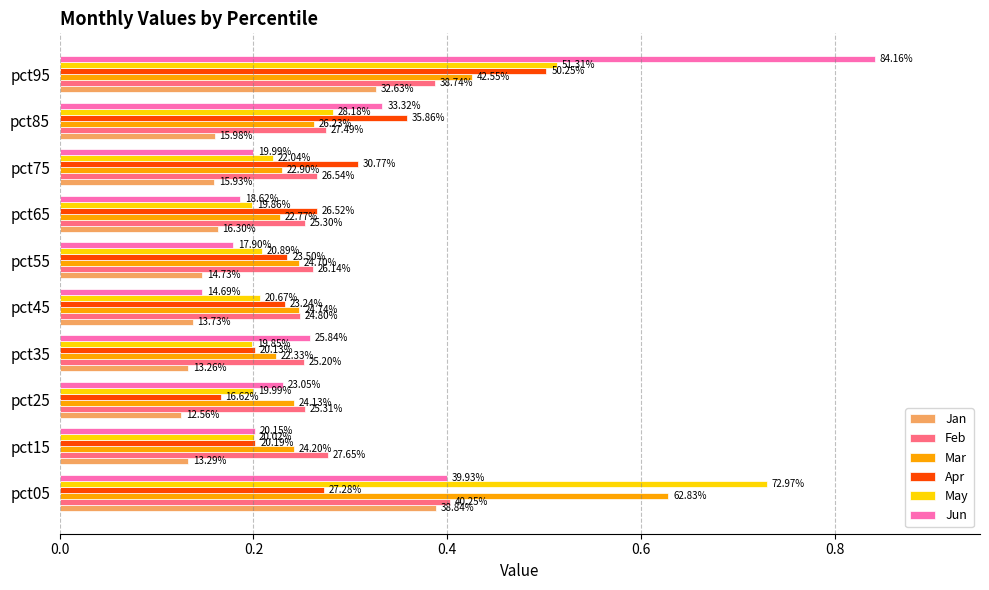

What are all the series names shown in the legend?

Jan, Feb, Mar, Apr, May, Jun